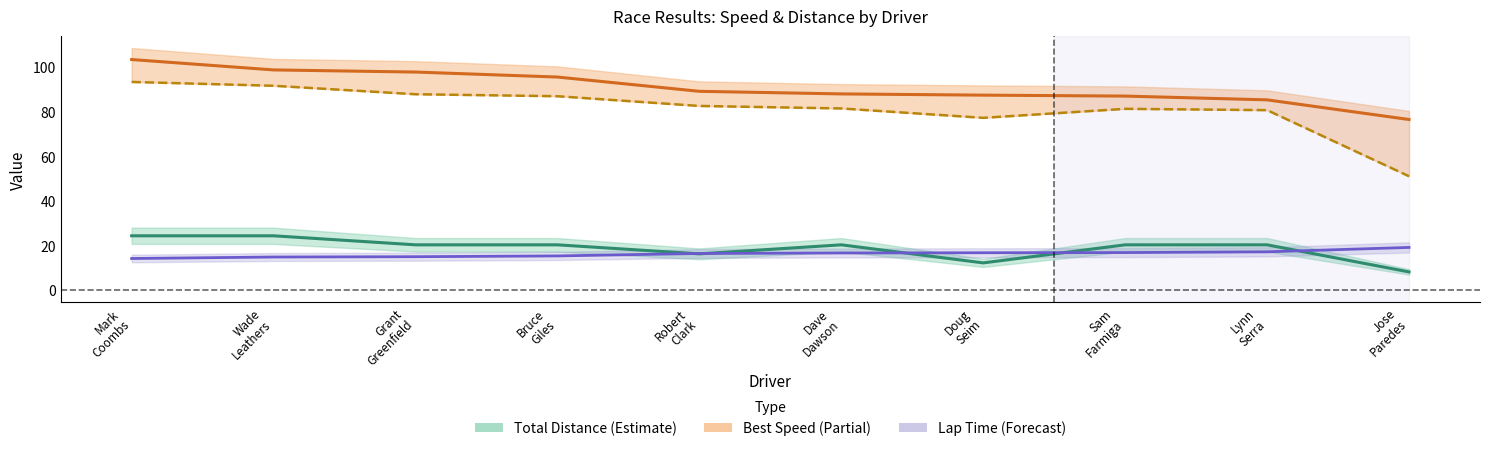

What is the minimum value shown in the chart?

8.1